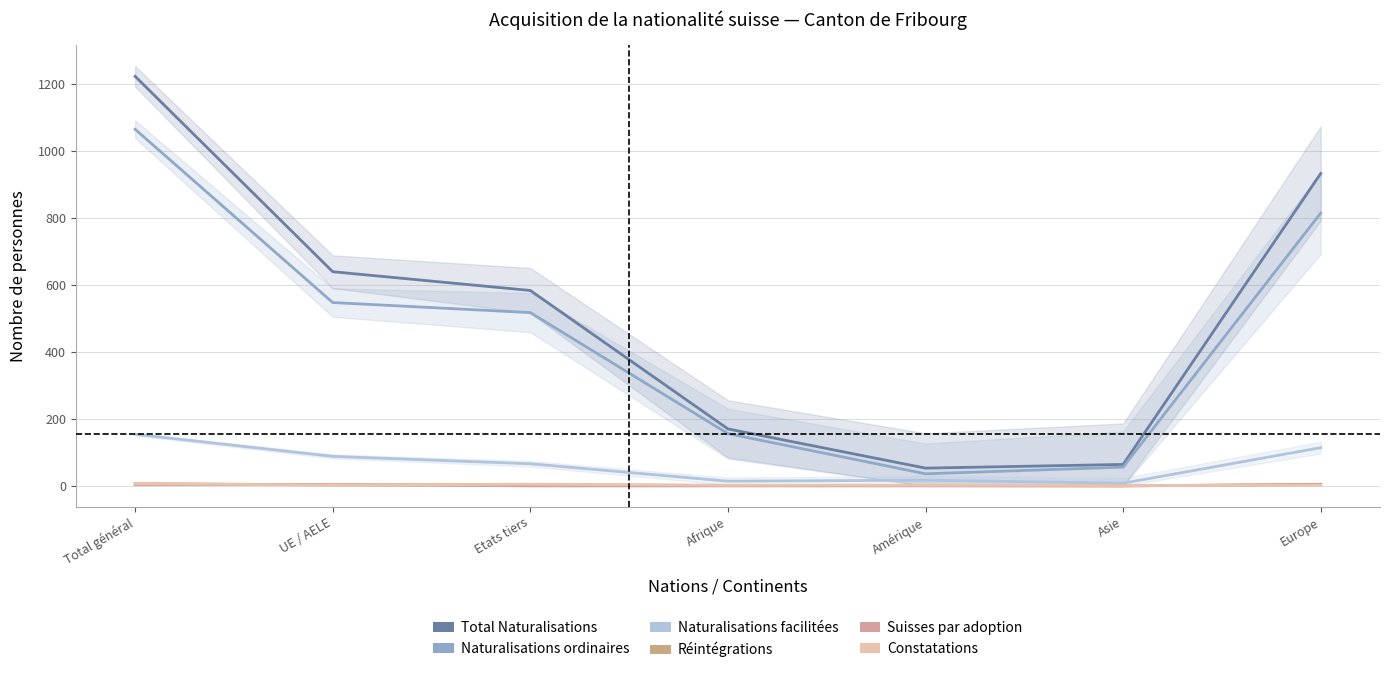

How many data points does each series have?

7